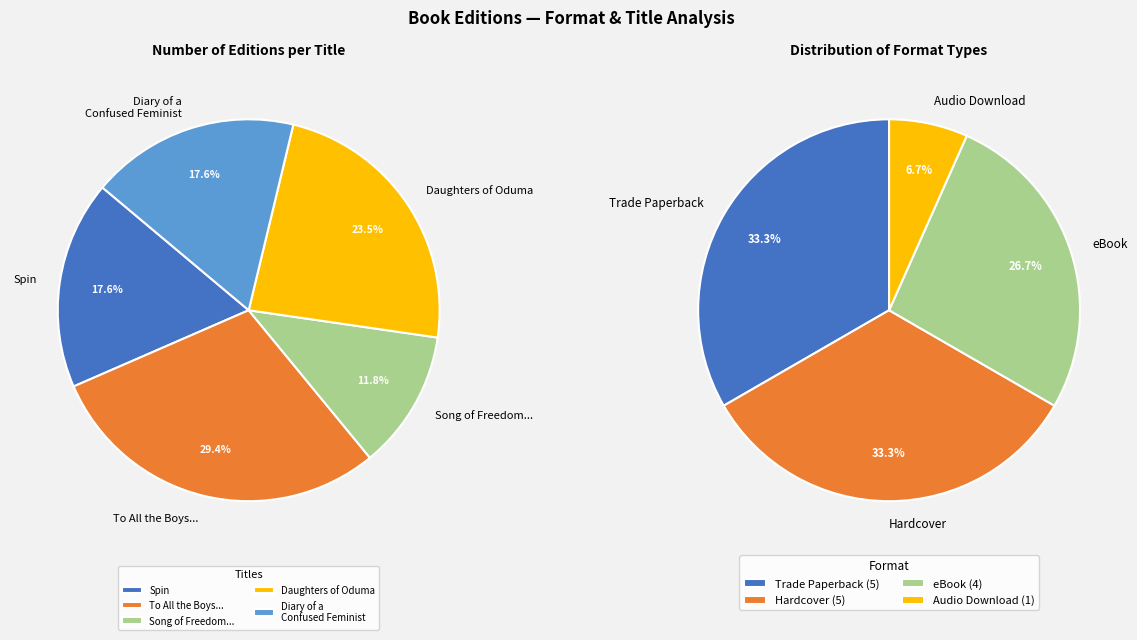

Which has a higher value, Daughters of Oduma or Diary of a Confused Feminist?

Daughters of Oduma